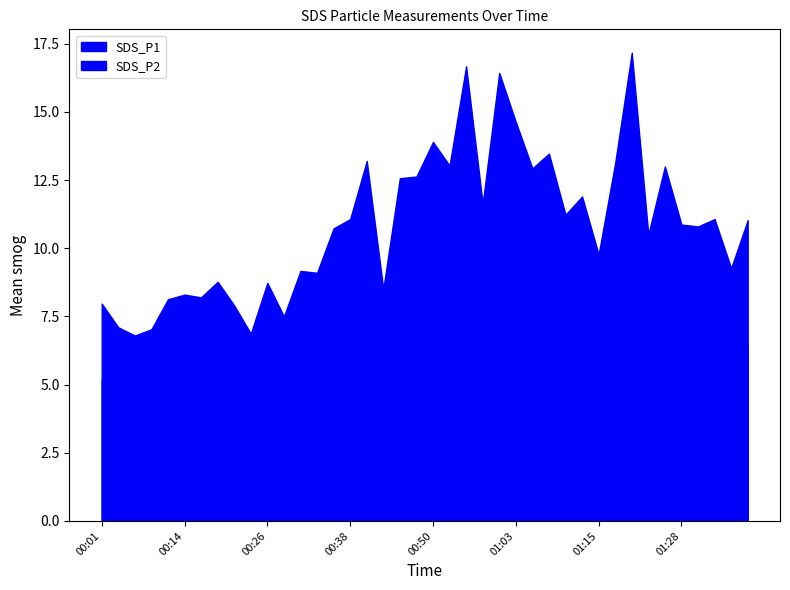

Rank the categories by SDS_P2 value from lowest to highest.

00:11, 00:23, 00:09, 00:16, 00:28, 00:04, 00:06, 00:18, 00:21, 00:01, 00:14, 00:38, 00:43, 00:31, 00:33, 00:45, 00:58, 00:26, 00:55, 00:36, 01:28, 01:15, 01:03, 01:18, 00:53, 01:10, 01:25, 01:05, 01:13, 00:40, 01:30, 01:37, 01:20, 01:23, 01:32, 01:35, 00:50, 01:08, 01:00, 00:48